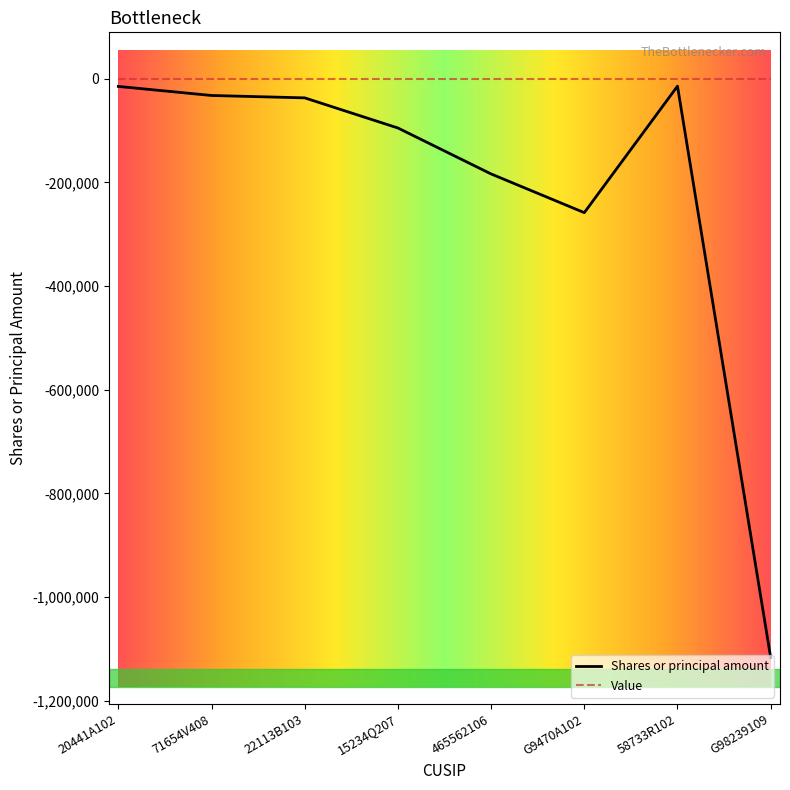

Which series has the widest spread of values?

Shares or principal amount